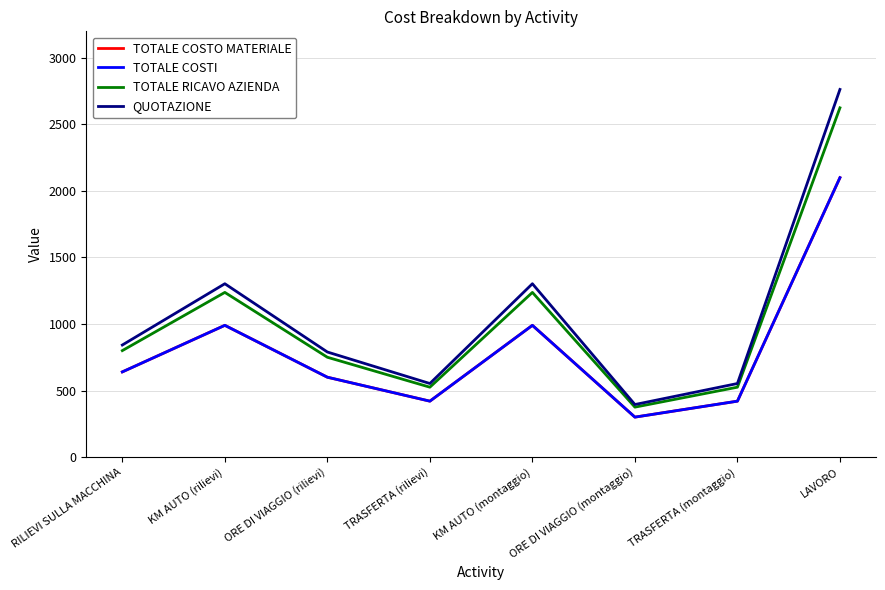

What is the greatest value displayed?

2763.2